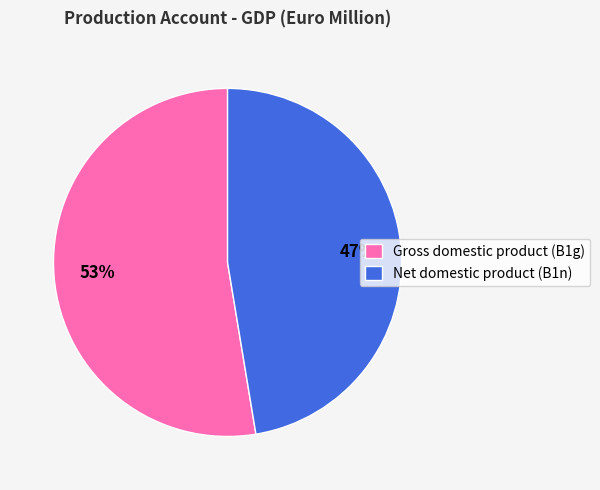

Is it true that Gross domestic product (B1g) is 41% of the pie?

False